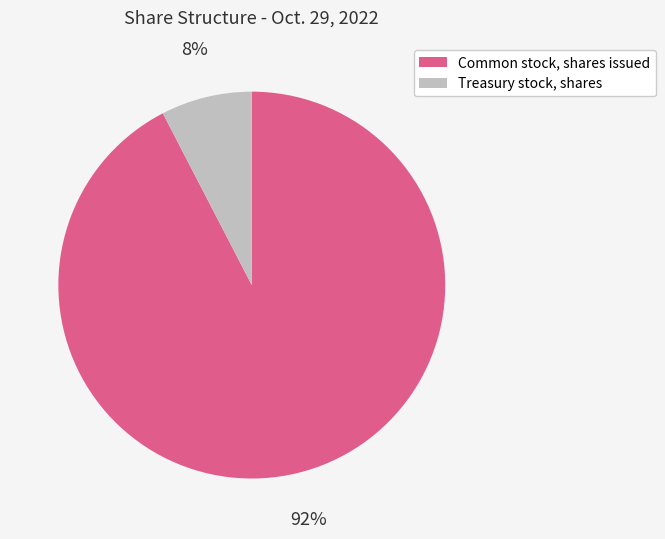

Rank the categories by value from highest to lowest.

Common stock, shares issued, Treasury stock, shares